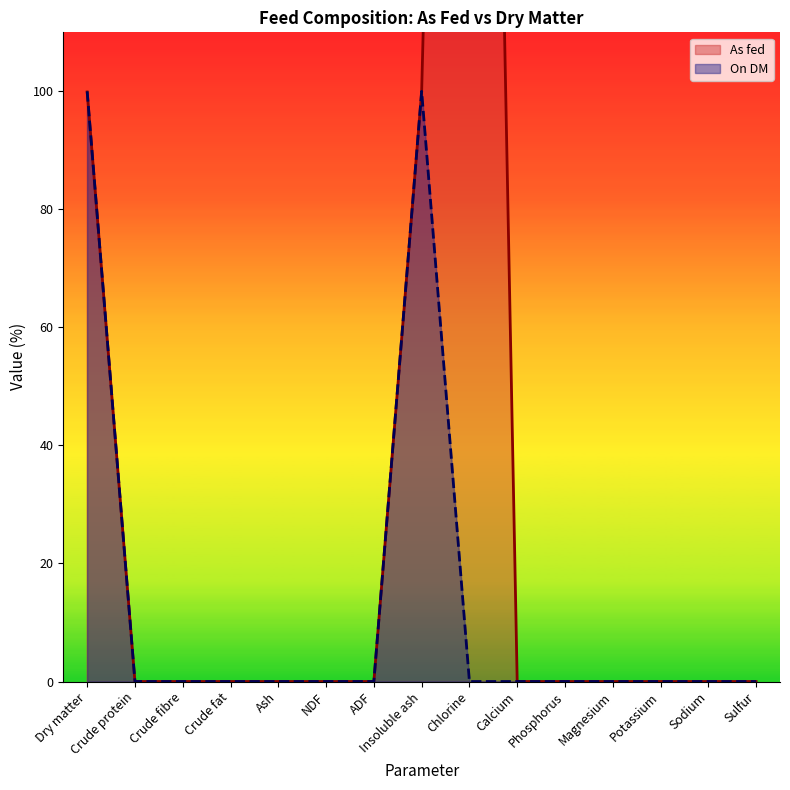

Which series has the largest range (max minus min)?

As fed